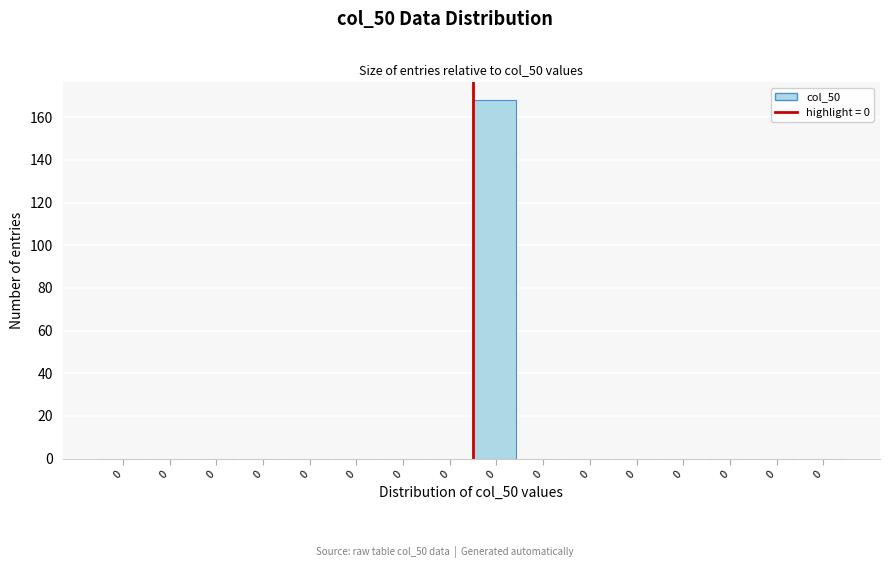

Count the number of categories in the chart.

16